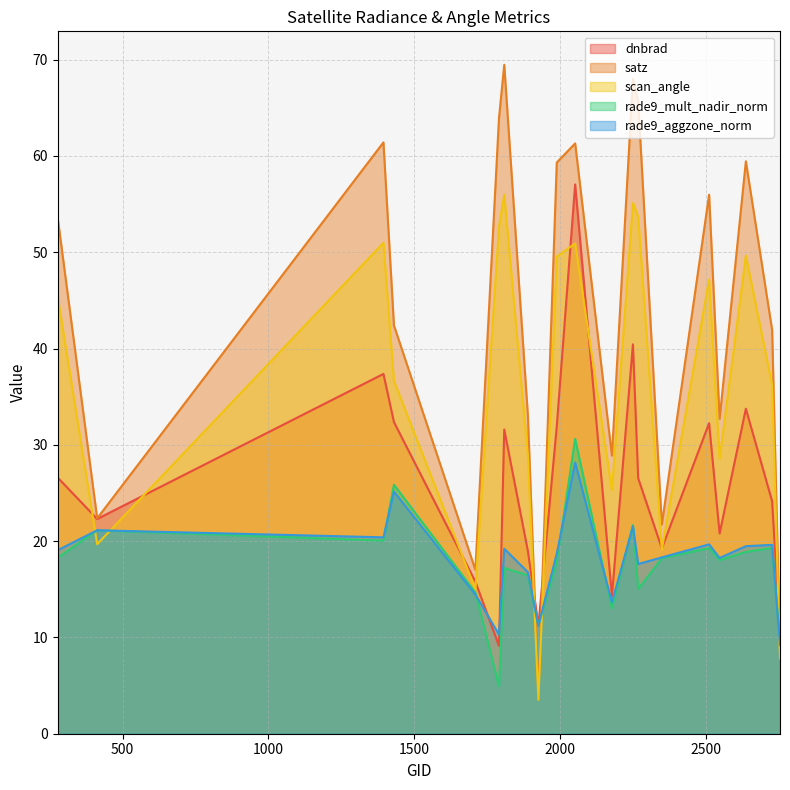

The value of dnbrad at 2249 is 56.1. True or false?

False